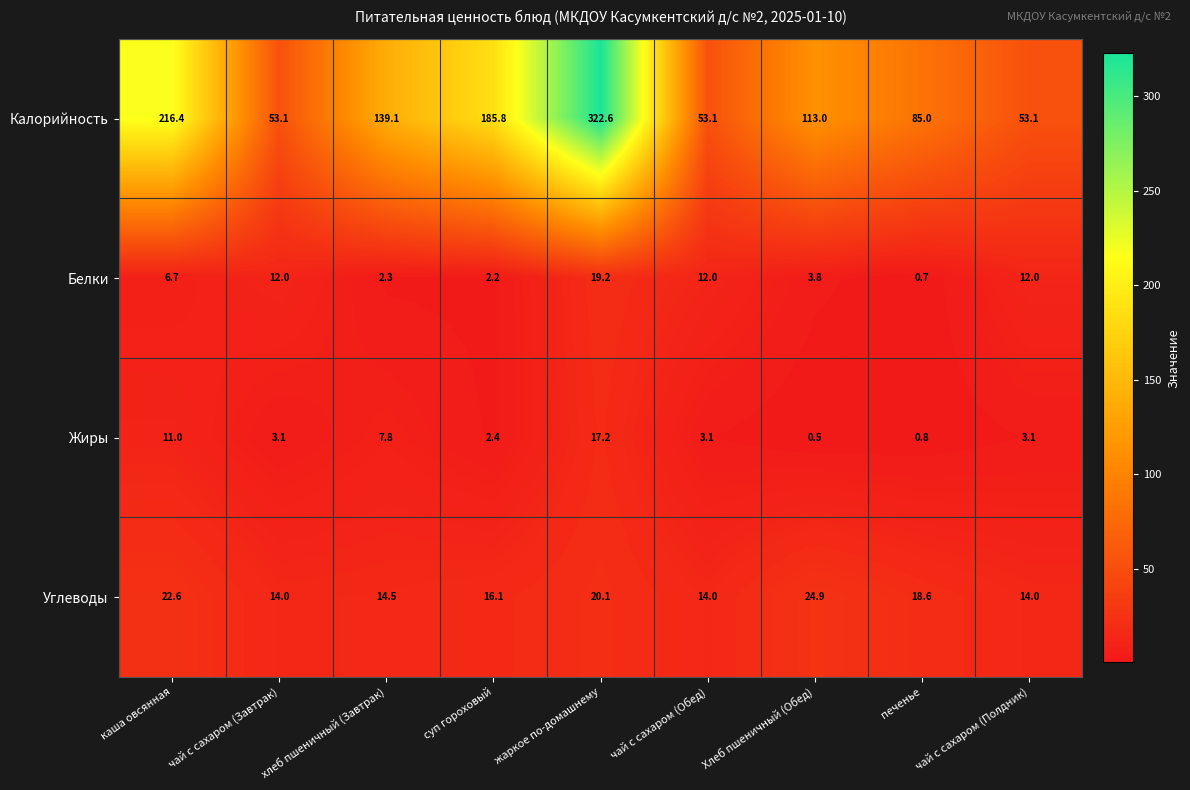

The Углеводы series shows 5.1 at чай с сахаром (Обед). True or false?

False